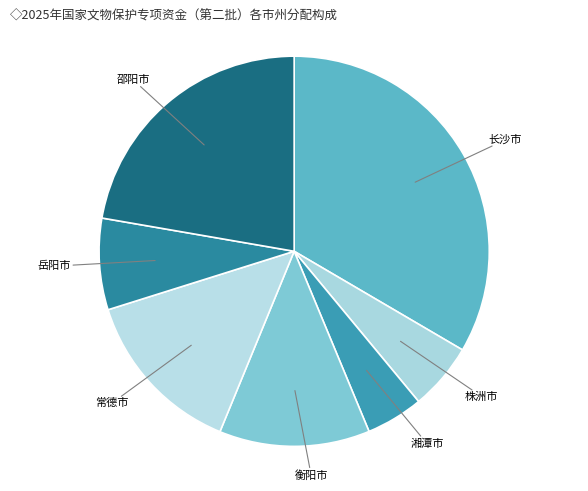

How many segments does this pie chart have?

7